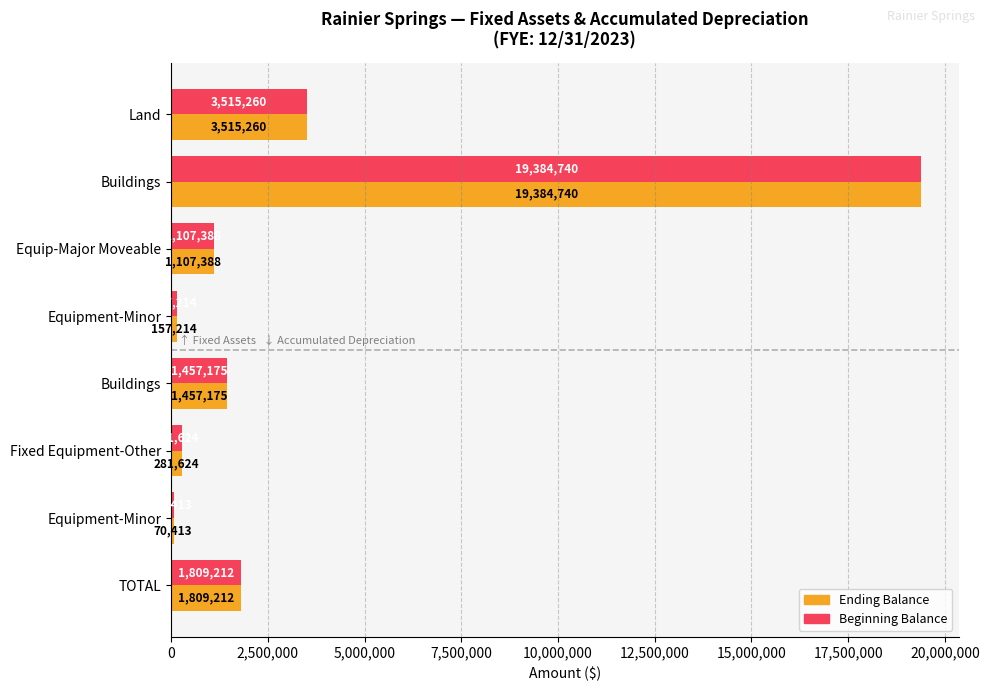

How many data points in Ending Balance are less than 1457175?

4